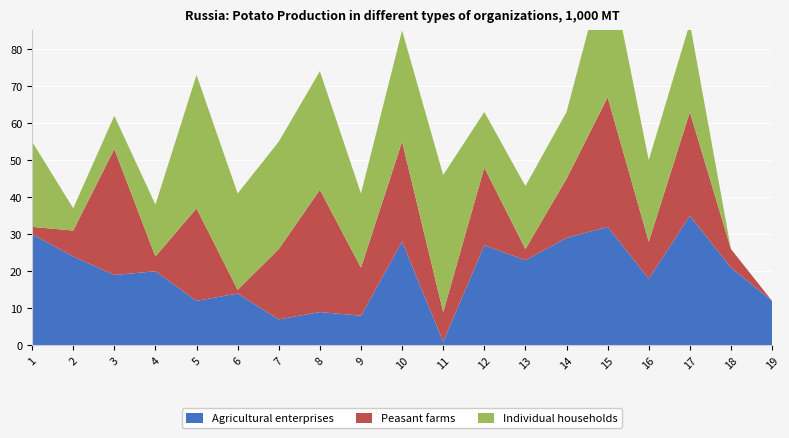

Reading left to right, what are all the values shown in this chart?

Agricultural enterprises: 30	24	19	20	12	14	7	9	8	28	1	27	23	29	32	18	35	21	12
Peasant farms: 2	7	34	4	25	1	19	33	13	27	8	21	3	16	35	10	28	5	0
Individual households: 23	6	9	14	36	26	29	32	20	30	37	15	17	18	38	22	24	0	0